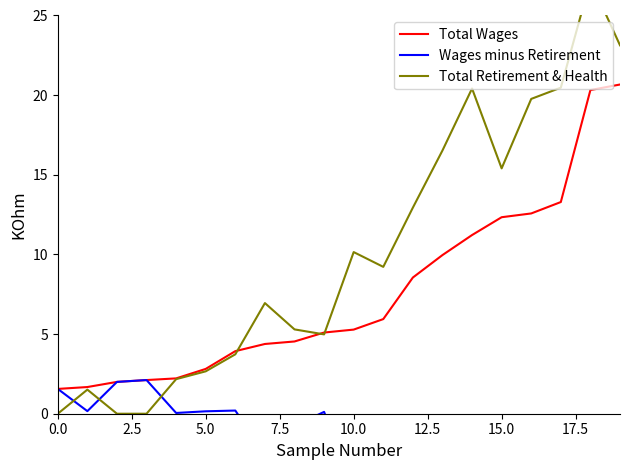

Which series has the widest spread of values?

Total Retirement & Health